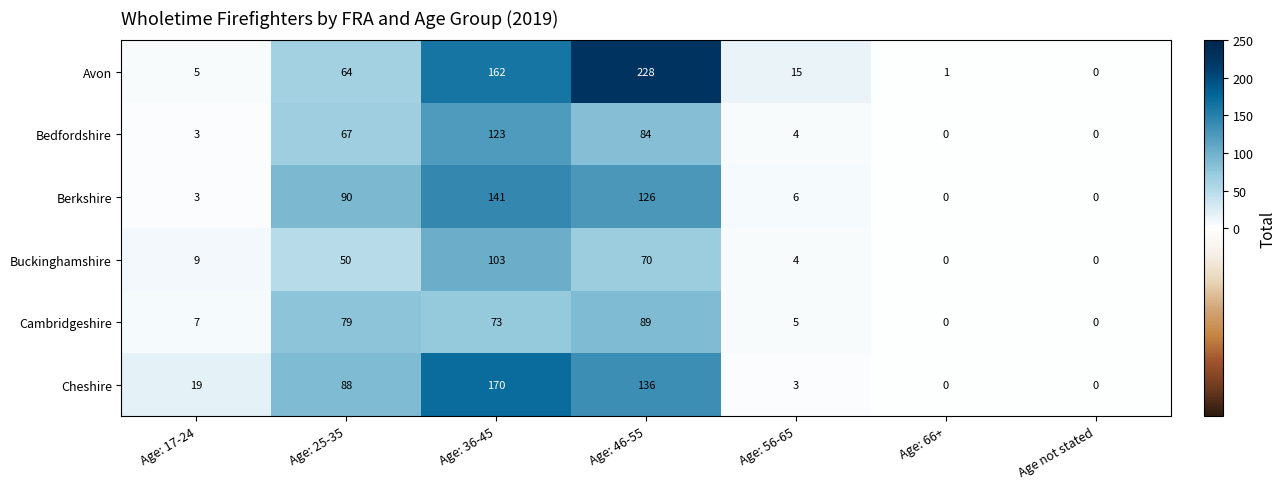

The value of Cambridgeshire at Age: 66+ is 0. True or false?

True